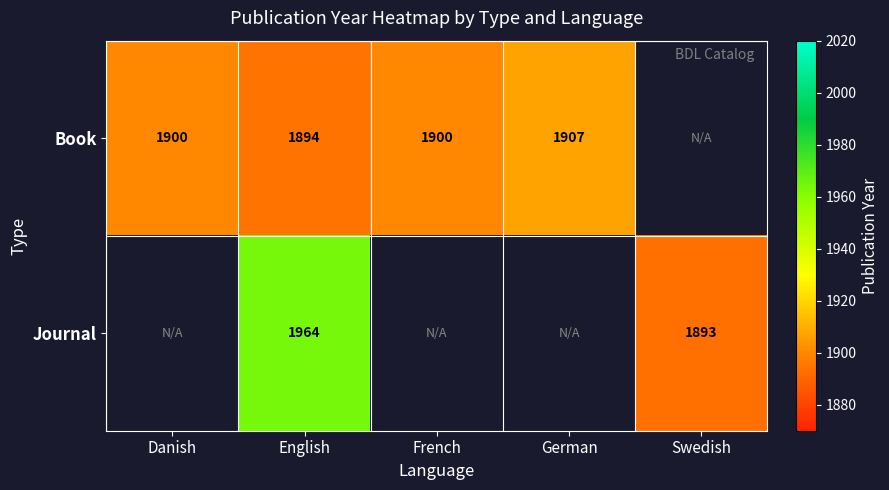

Between English and German, which is larger?

German